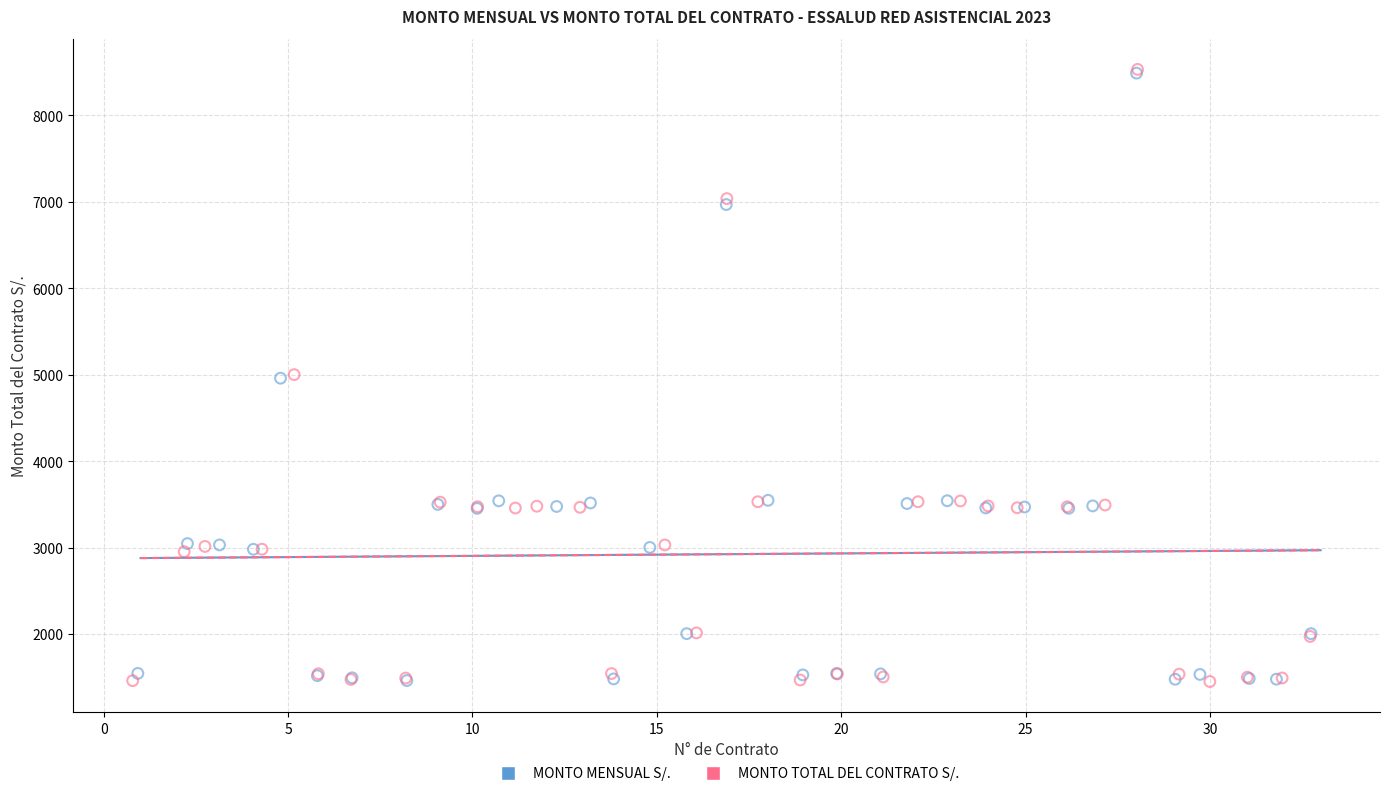

Which series has the widest spread of Y values?

MONTO TOTAL DEL CONTRATO S/.